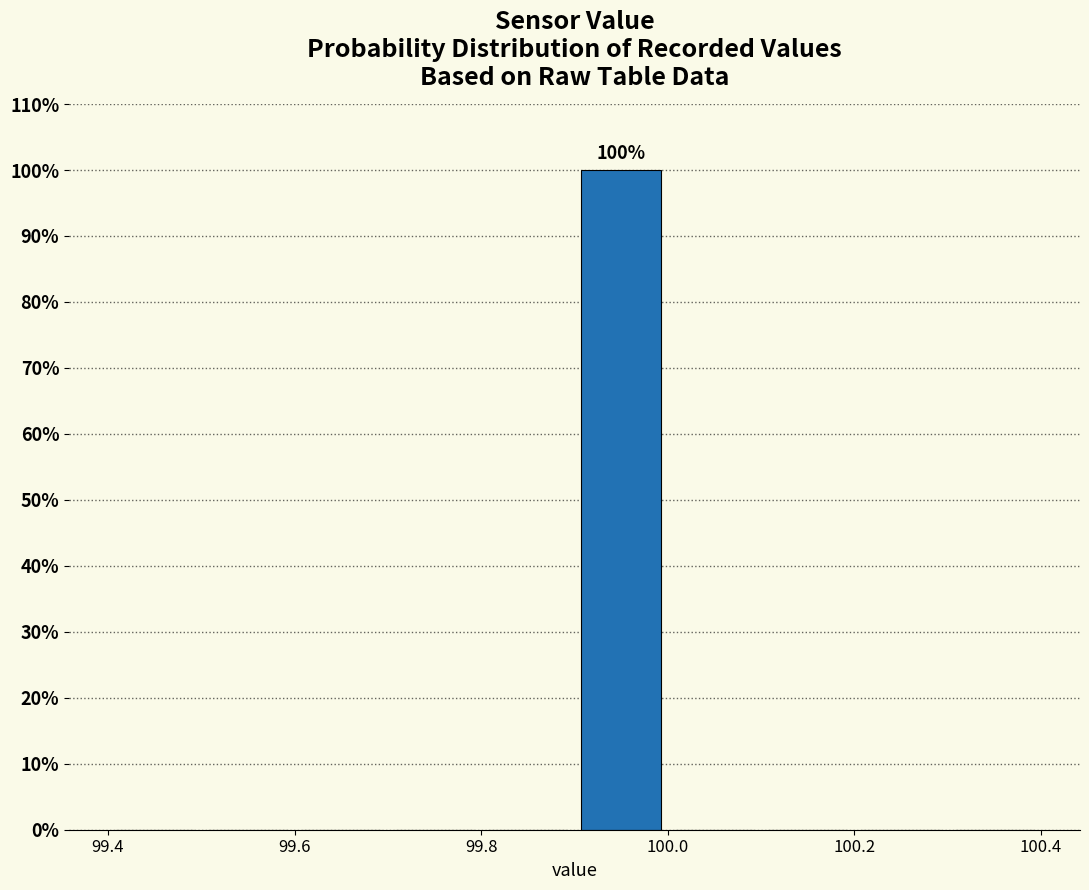

Over which range of the x-axis is the bar tallest?

99.9 to 100.0